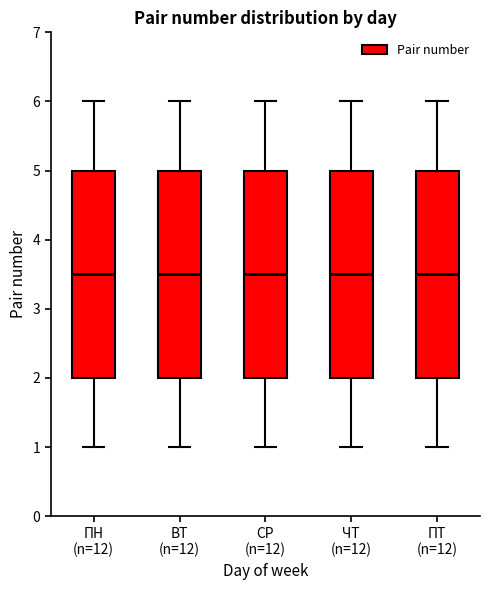

Reading left to right, transcribe this box plot: for each box, give where its median line is, the range the box spans, and where its two whiskers end, as read against the y-axis. The values are not printed on the chart, so give them approximately, as read against the axis.

ПН (n=12): median 3.5, box 2.0 to 5.0, whiskers 1.0 to 6.0
ВТ (n=12): median 3.5, box 2.0 to 5.0, whiskers 1.0 to 6.0
СР (n=12): median 3.5, box 2.0 to 5.0, whiskers 1.0 to 6.0
ЧТ (n=12): median 3.5, box 2.0 to 5.0, whiskers 1.0 to 6.0
ПТ (n=12): median 3.5, box 2.0 to 5.0, whiskers 1.0 to 6.0